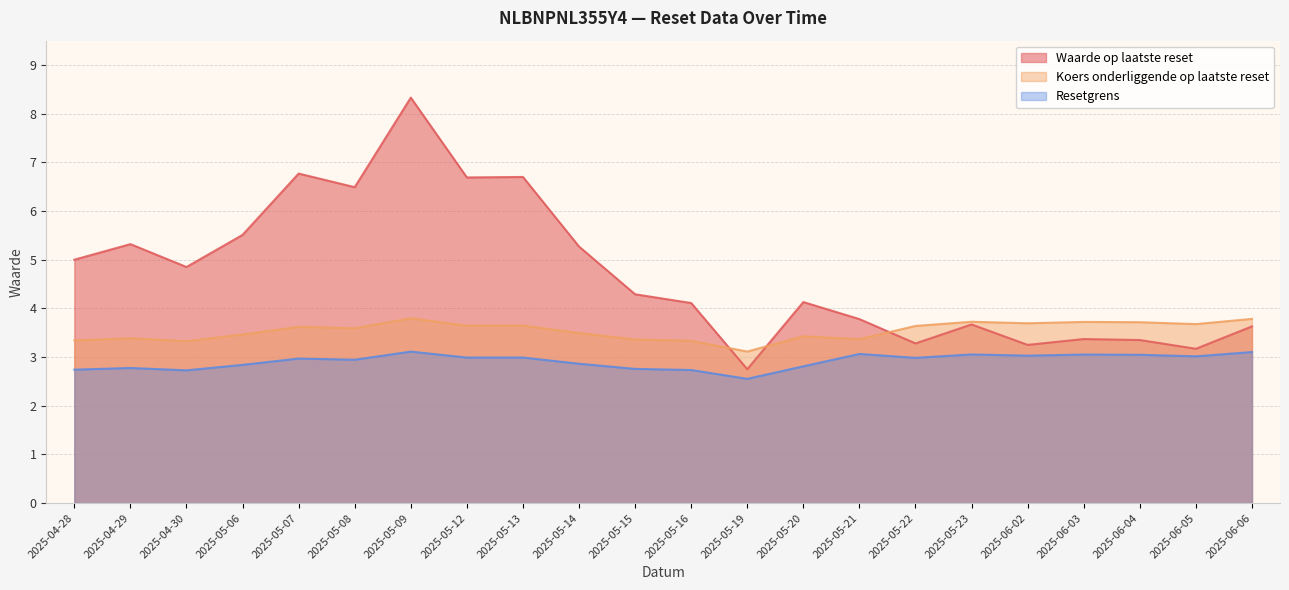

Reading left to right, list all the values displayed in this chart.

Waarde op laatste reset: 5.0	5.3	4.8	5.5	6.8	6.5	8.3	6.7	6.7	5.3	4.3	4.1	2.8	4.1	3.8	3.3	3.7	3.2	3.4	3.4	3.2	3.6
Koers onderliggende op laatste reset: 3.3	3.4	3.3	3.5	3.6	3.6	3.8	3.6	3.6	3.5	3.4	3.3	3.1	3.4	3.4	3.6	3.7	3.7	3.7	3.7	3.7	3.8
Resetgrens: 2.7	2.8	2.7	2.8	3.0	2.9	3.1	3.0	3.0	2.9	2.8	2.7	2.6	2.8	3.1	3.0	3.1	3.0	3.1	3.0	3.0	3.1